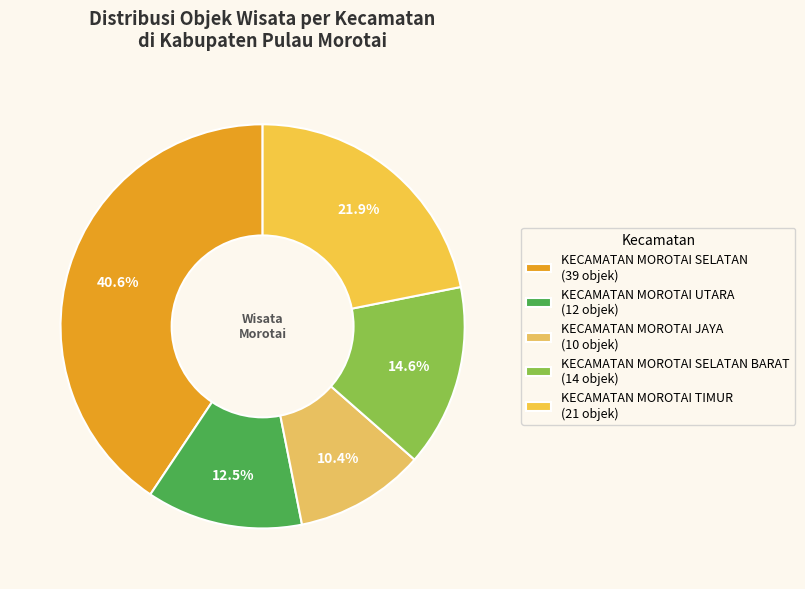

To the nearest percent, what is the average slice percentage?

20%